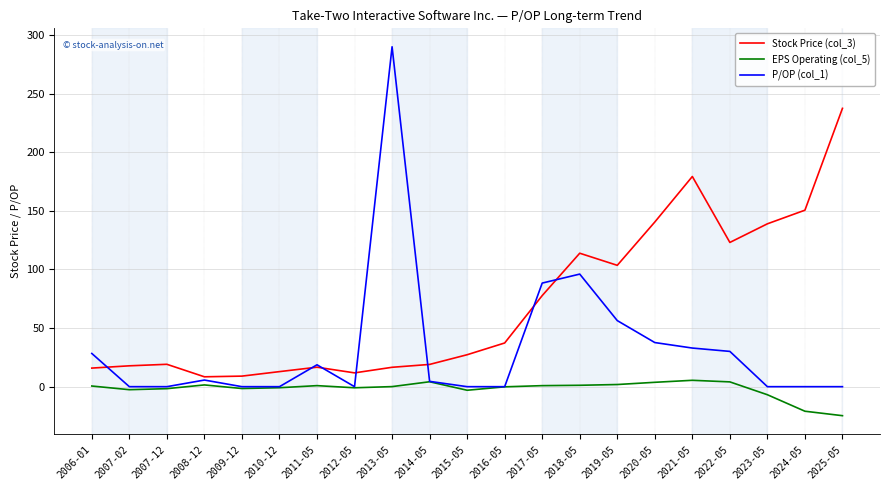

The value of Stock Price (col_3) at 2025-05 is 237.5. True or false?

True